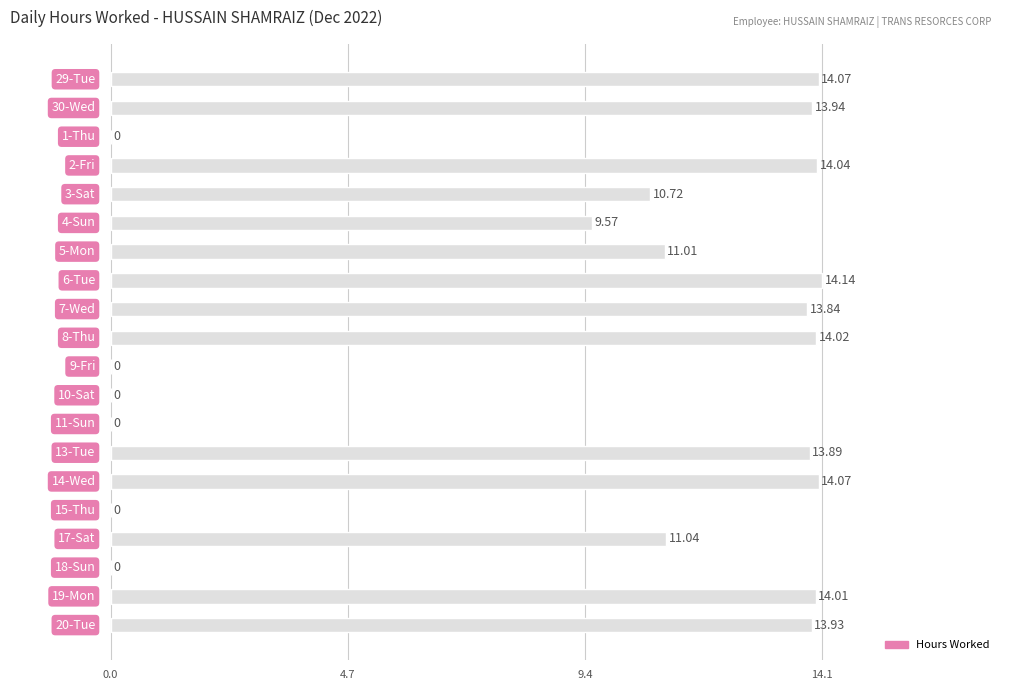

How many distinct data groups are displayed?

1